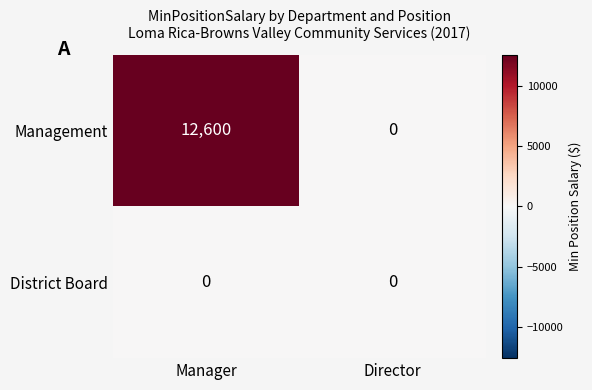

At which category is the sum across all series the highest?

Manager